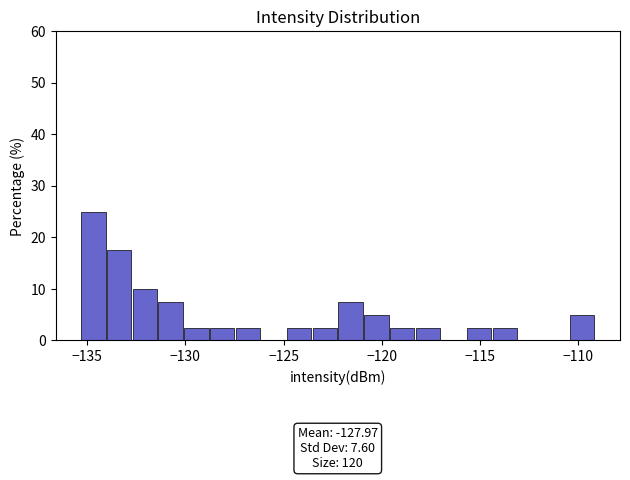

Around what value on the x-axis is the tallest bar? Give the approximate position of its centre, as read against the axis.

-134.5